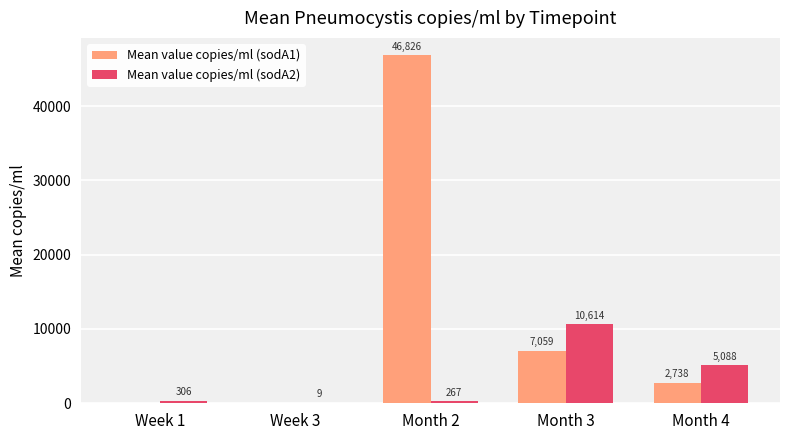

Which series has the largest total across all categories?

Mean value copies/ml (sodA1)